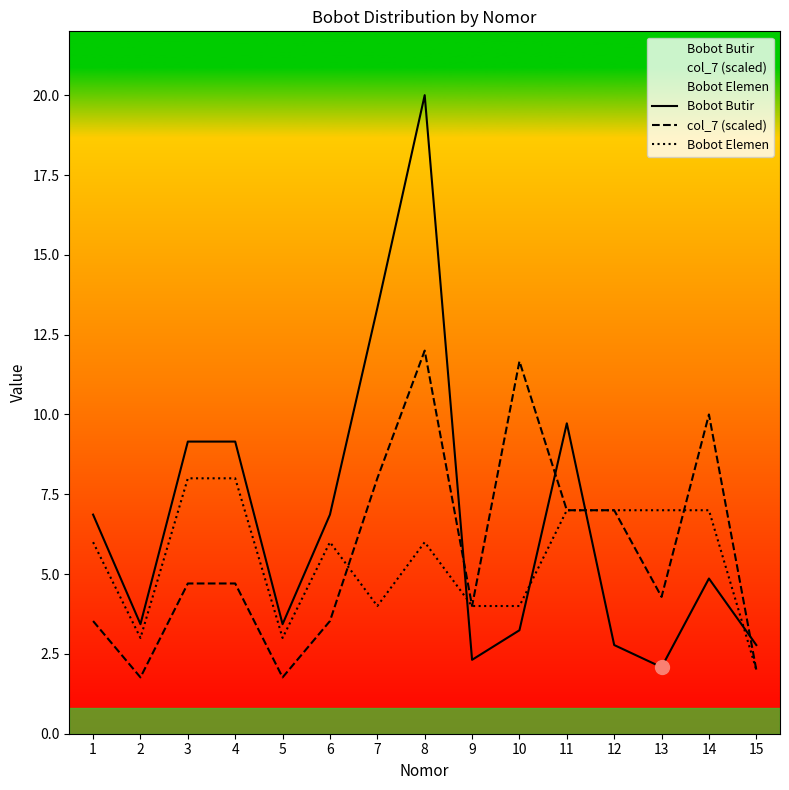

What is the approximate value of Bobot Elemen at 6?

6.0